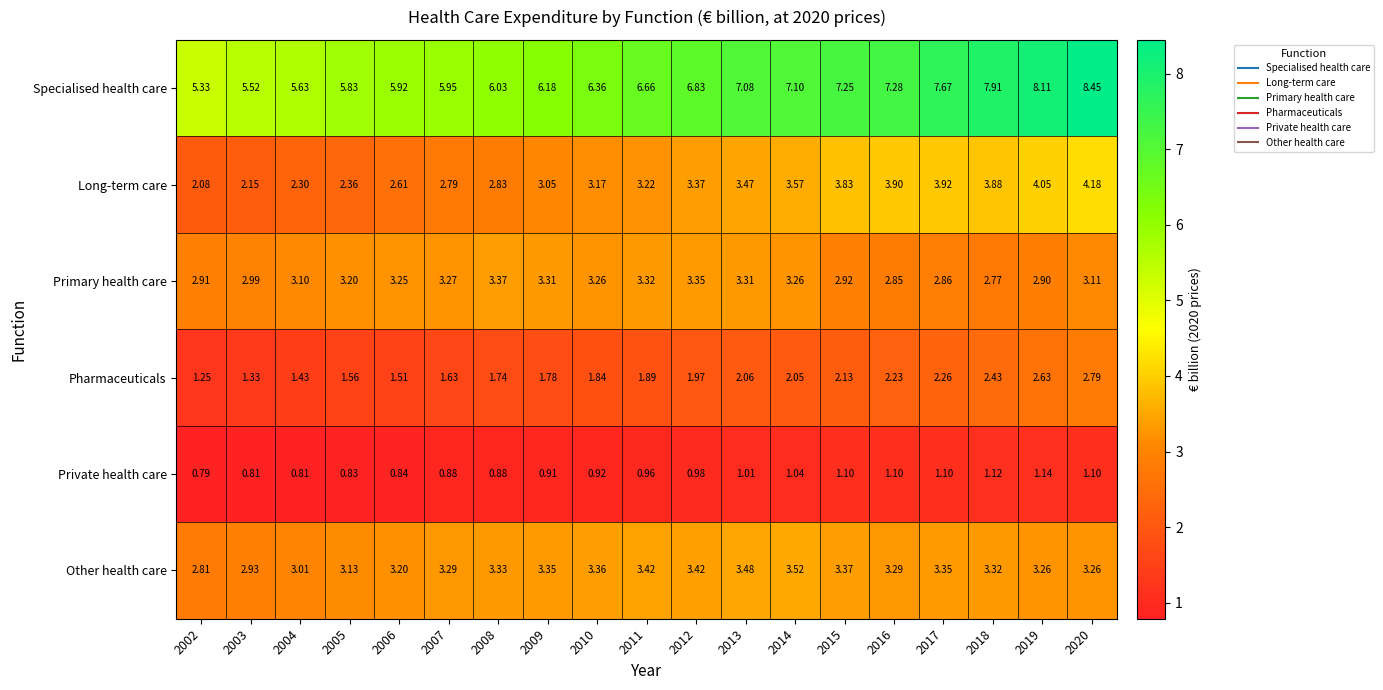

Rank the series at 2007 from highest to lowest value.

Specialised health care, Other health care, Primary health care, Long-term care, Pharmaceuticals, Private health care